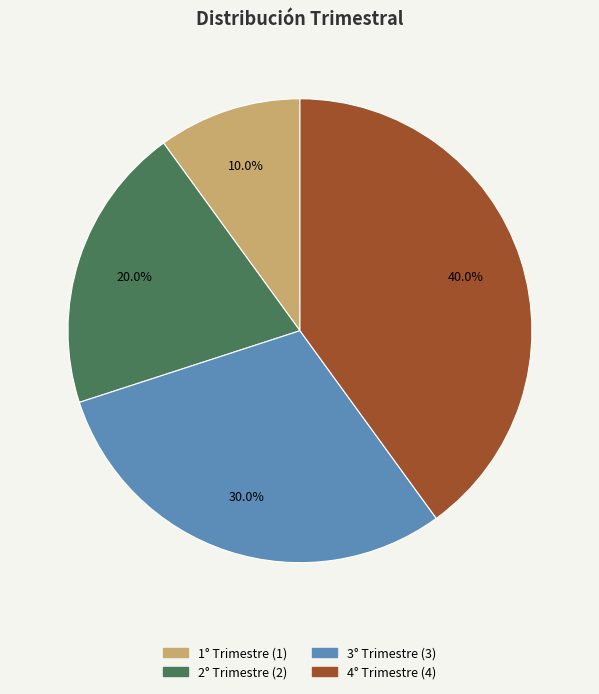

Rank the categories by value from lowest to highest.

1° Trimestre, 2° Trimestre, 3° Trimestre, 4° Trimestre